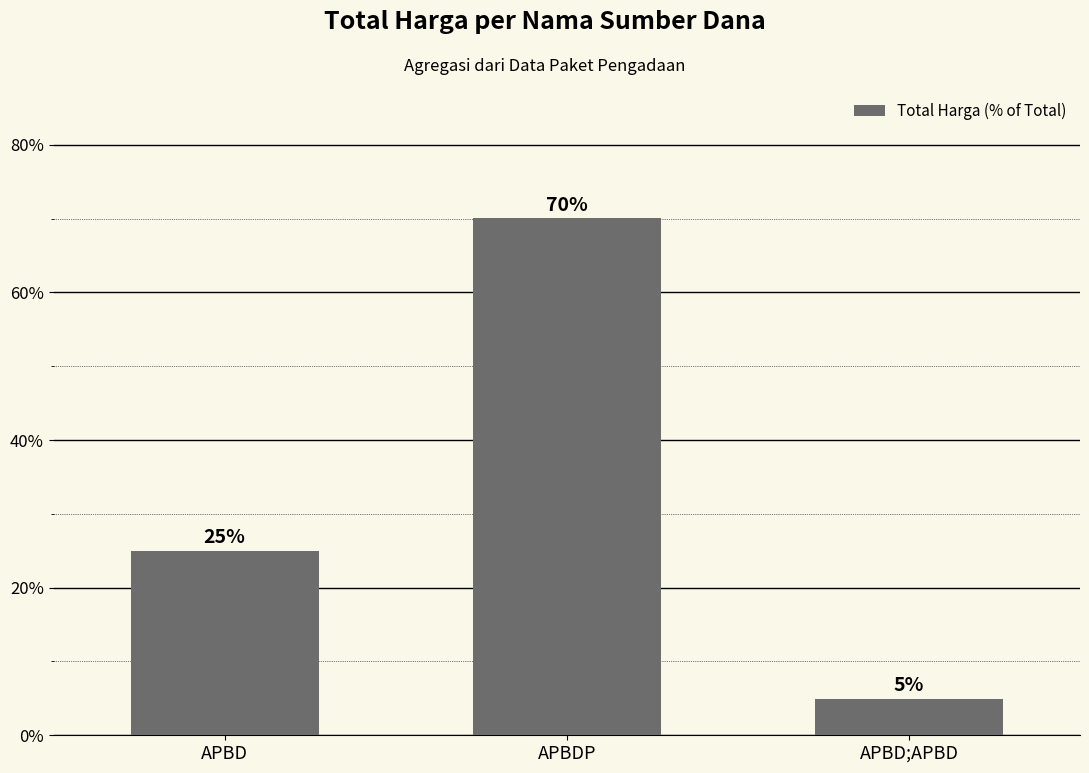

Reading right to left, transcribe all the data shown in this chart.

APBD;APBD=5.0	APBDP=70.0	APBD=25.0